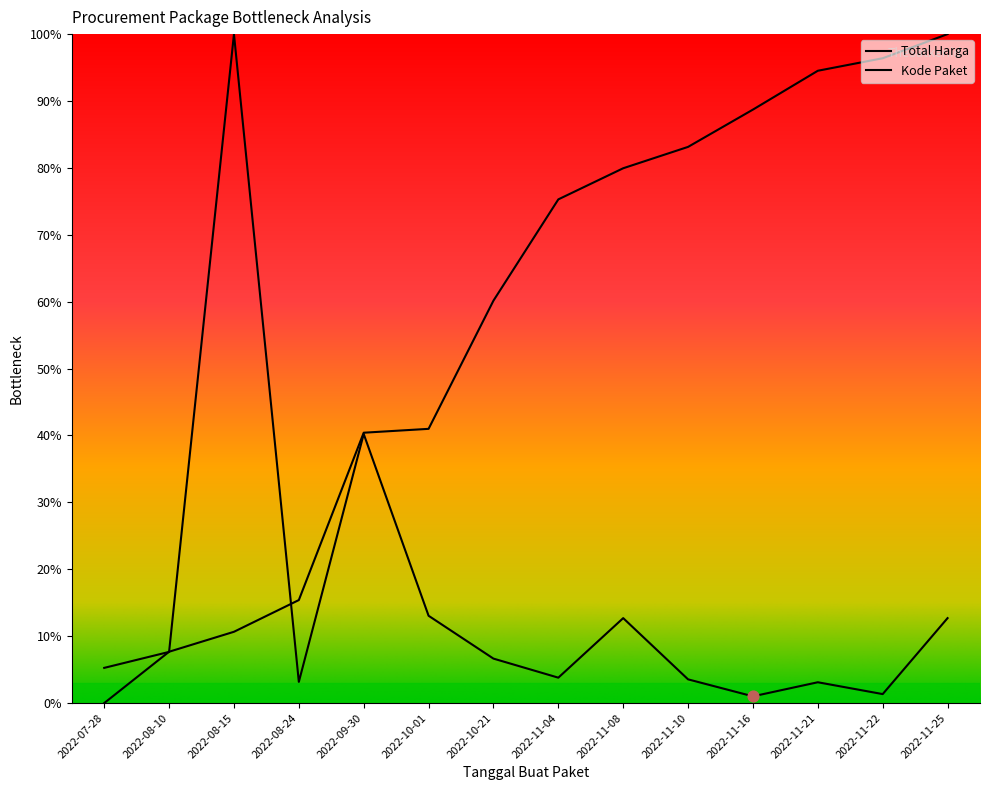

What are all the series names shown in the legend?

Total Harga, Kode Paket